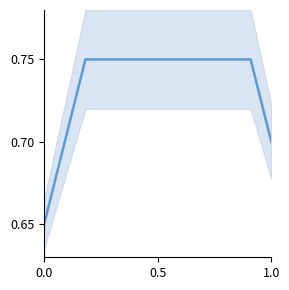

Does the chart display data point markers on the line(s)?

No